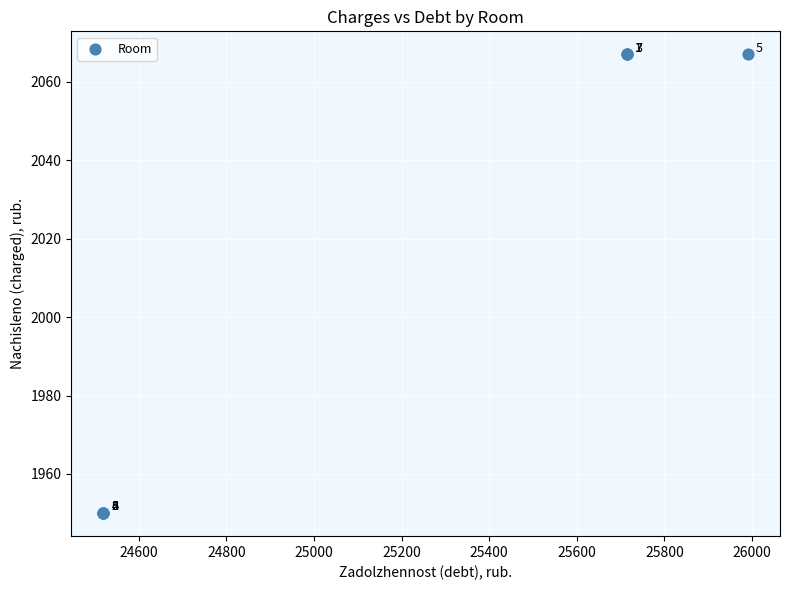

What Y value in the scatter plot is closest to 2008?

1950